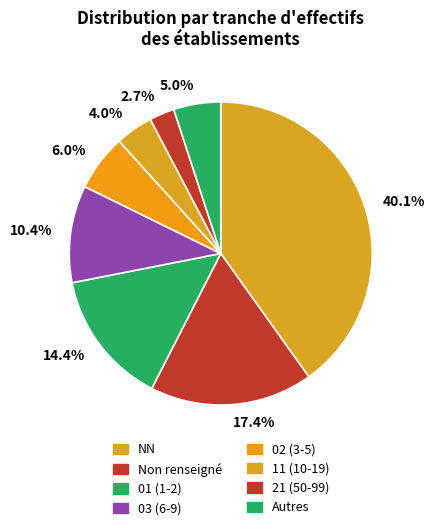

Which category has the smallest portion of the pie?

2.7%